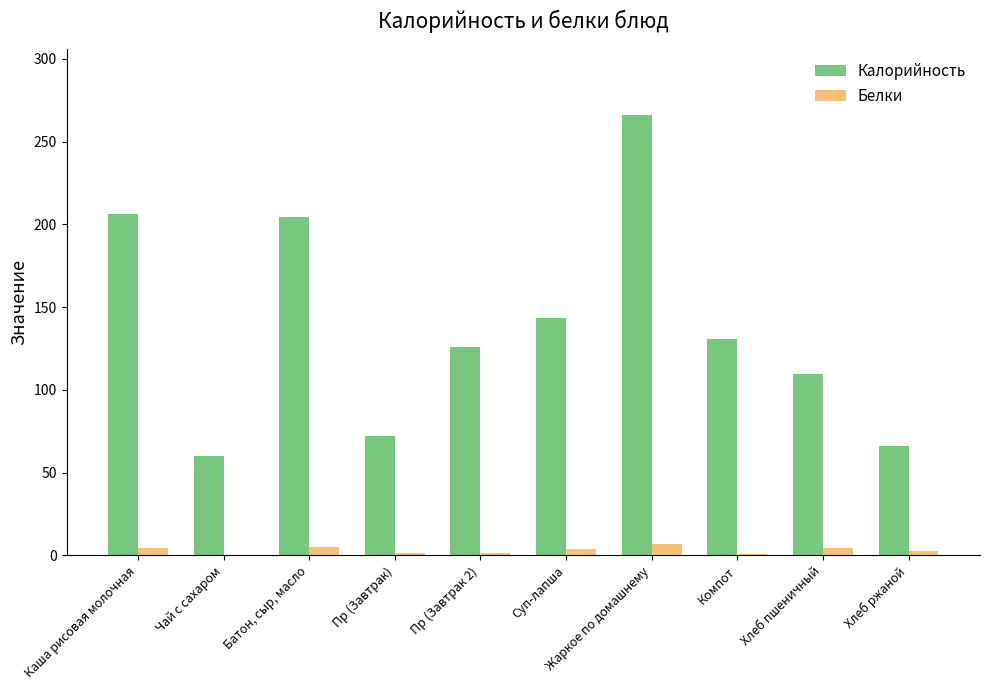

Which series has the widest spread of values?

Калорийность